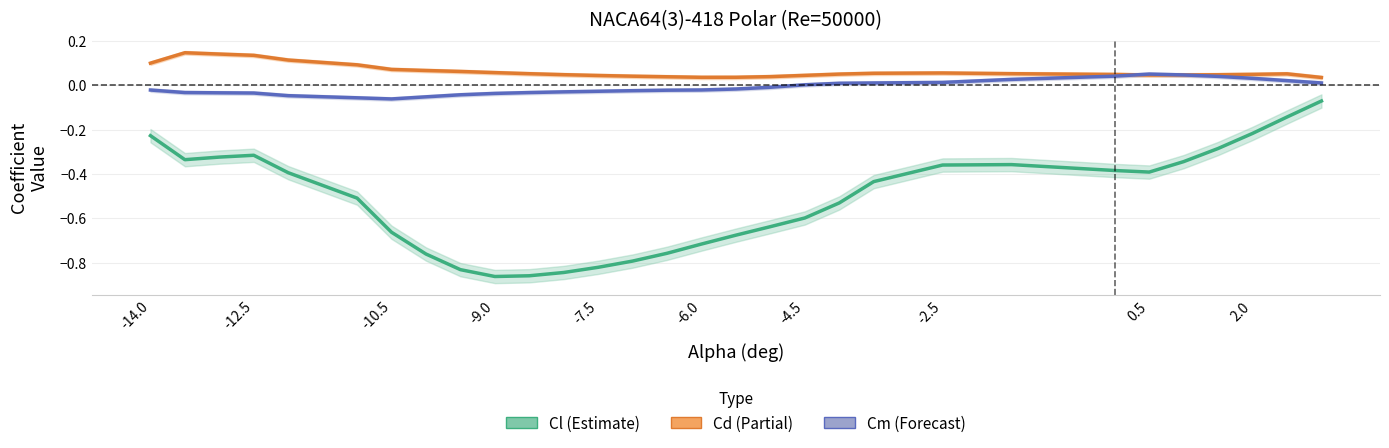

In Cd, how many points are lower than both neighbors (excluding endpoints)?

2